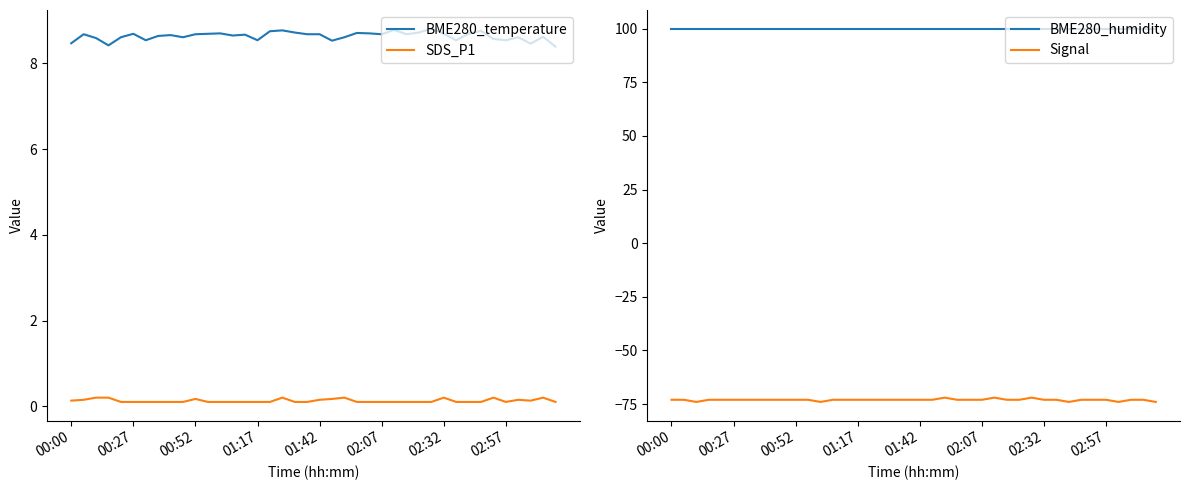

True or false: BME280_humidity and SDS_P1 cross at least once.

False